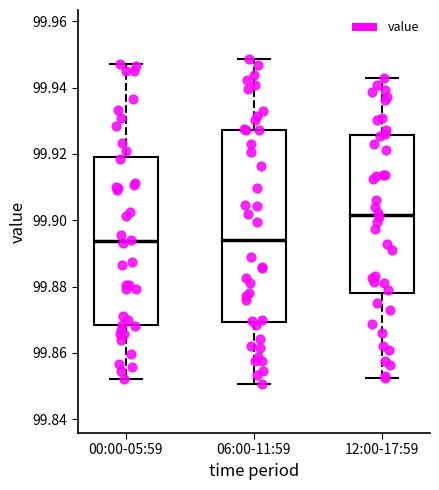

Reading left to right, read every box against the y-axis: the position of its median line, the range the box covers, and the ends of its whiskers. The values are not printed on the chart, so give them approximately, as read against the axis.

00:00-05:59: median 99.894, box 99.868 to 99.920, whiskers 99.852 to 99.946
06:00-11:59: median 99.894, box 99.870 to 99.928, whiskers 99.850 to 99.948
12:00-17:59: median 99.902, box 99.878 to 99.926, whiskers 99.852 to 99.942